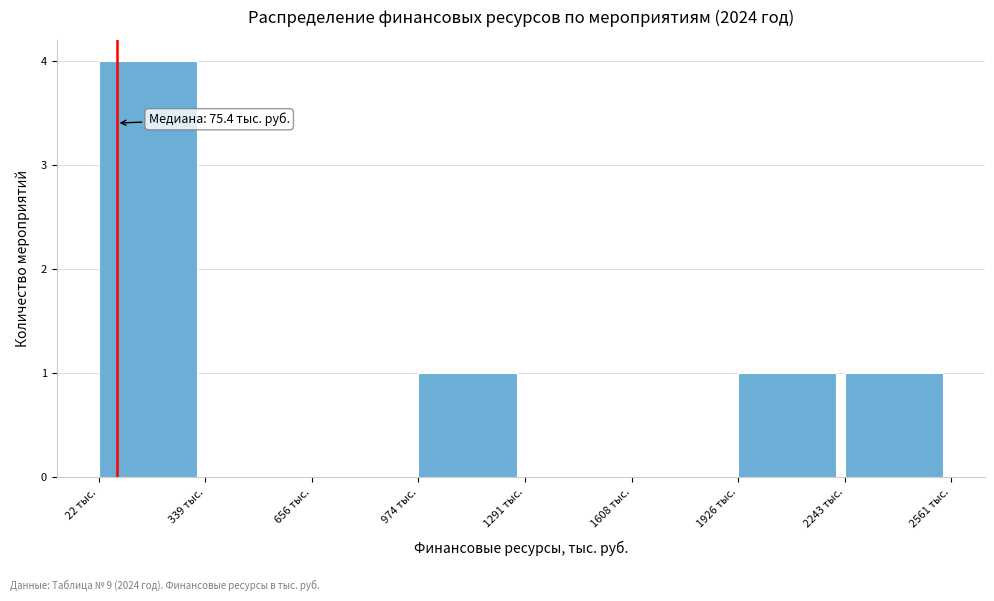

Which range on the x-axis has the tallest bar?

0 to 350